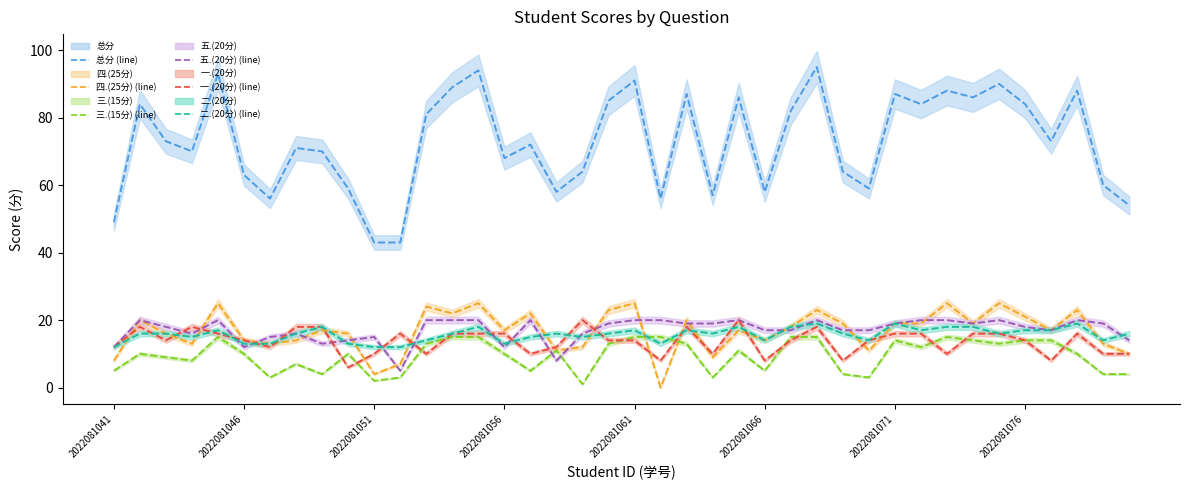

Where is 一.(20分)-line nearest to the value 13?

2022081041